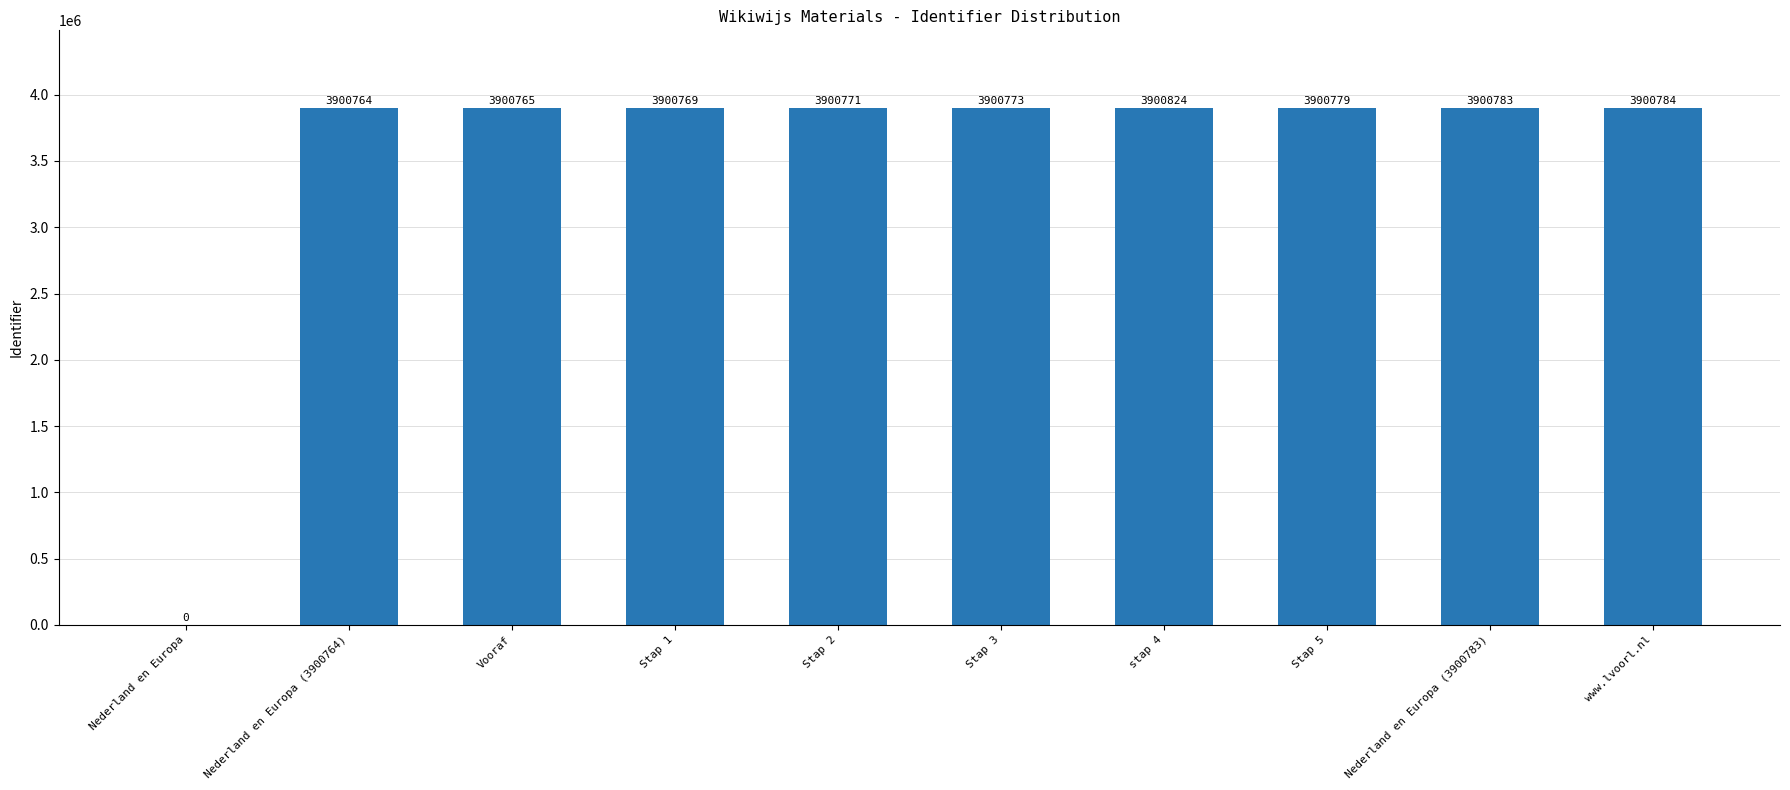

Reading left to right, what are all the values shown in this chart?

Nederland en Europa=0	Nederland en Europa (3900764)=3900764	Vooraf=3900765	Stap 1=3900769	Stap 2=3900771	Stap 3=3900773	stap 4=3900824	Stap 5=3900779	Nederland en Europa (3900783)=3900783	www.lvoorl.nl=3900784